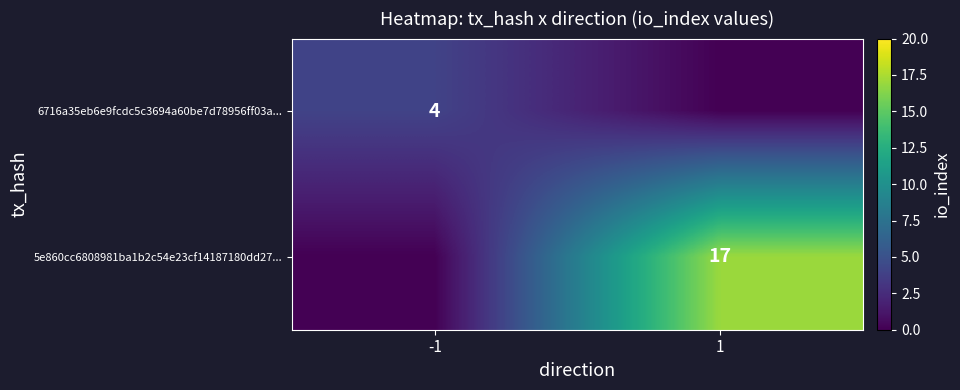

Between 1 and -1, which is larger?

-1